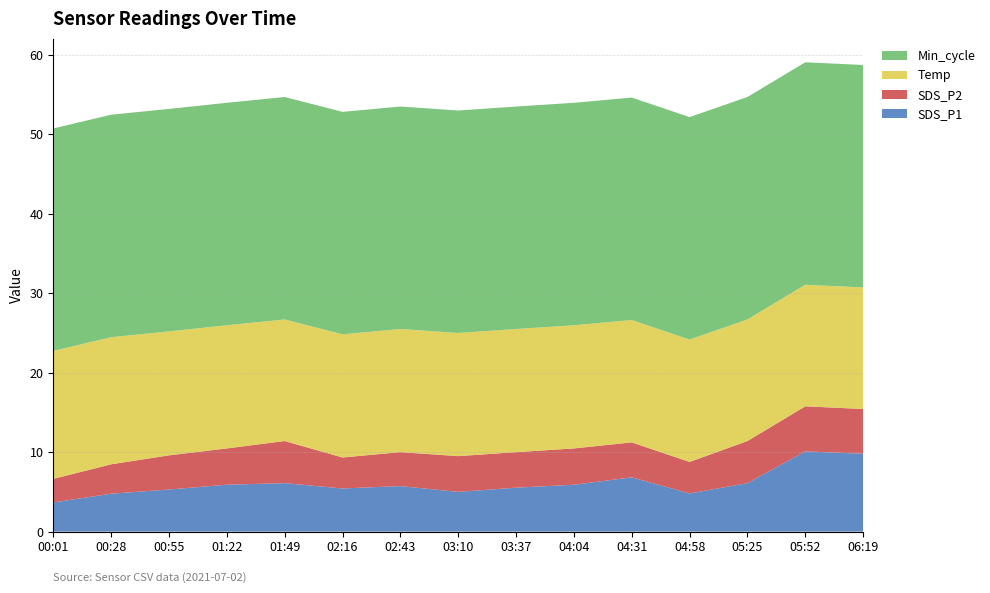

Reading right to left, transcribe all the data shown in this chart.

SDS_P1: 9.8	10.1	6.1	4.8	6.8	5.9	5.5	5.0	5.7	5.4	6.1	5.9	5.3	4.8	3.7
SDS_P2: 5.6	5.7	5.3	4.0	4.4	4.6	4.5	4.5	4.3	3.9	5.3	4.6	4.3	3.7	3.0
Temp: 15.3	15.3	15.3	15.4	15.4	15.5	15.5	15.5	15.5	15.5	15.3	15.5	15.6	16.0	16.1
Min_cycle: 28.0	28.0	28.0	28.0	28.0	28.0	28.0	28.0	28.0	28.0	28.0	28.0	28.0	28.0	28.0